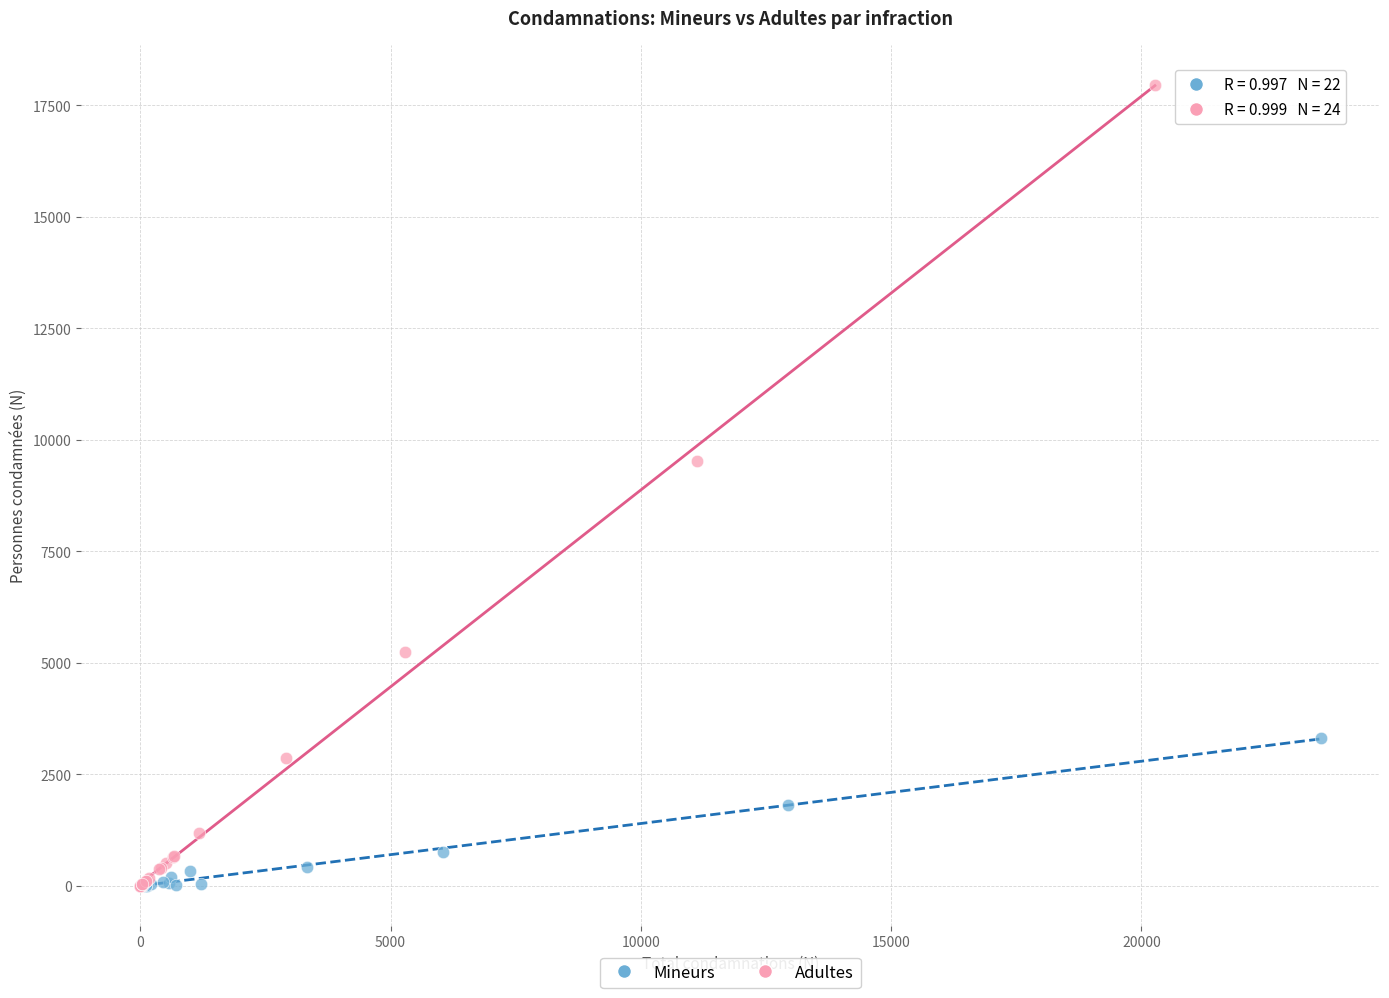

Which series has the largest Y range (max minus min)?

Adultes